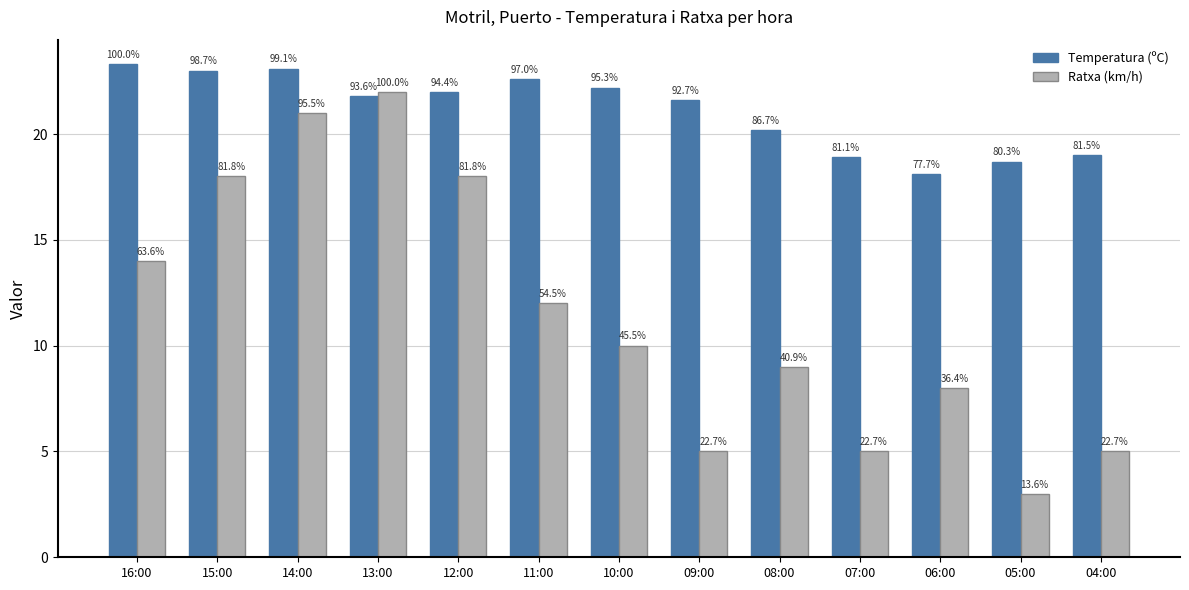

Does the chart contain stacked bars?

No